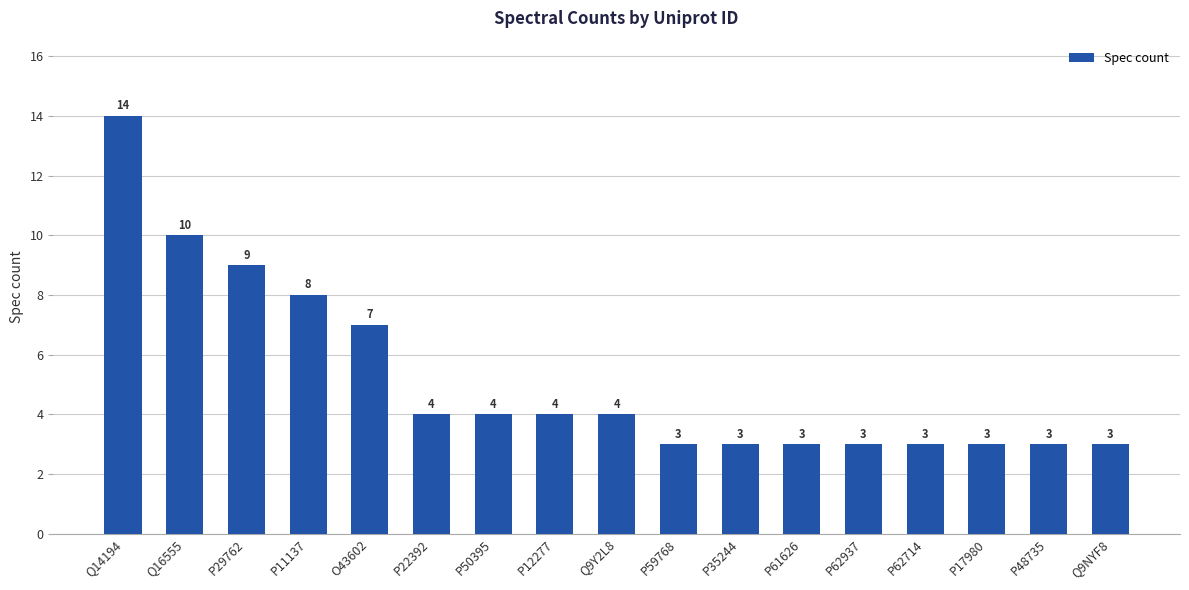

The chart shows a value of 8 at P11137. True or false?

True